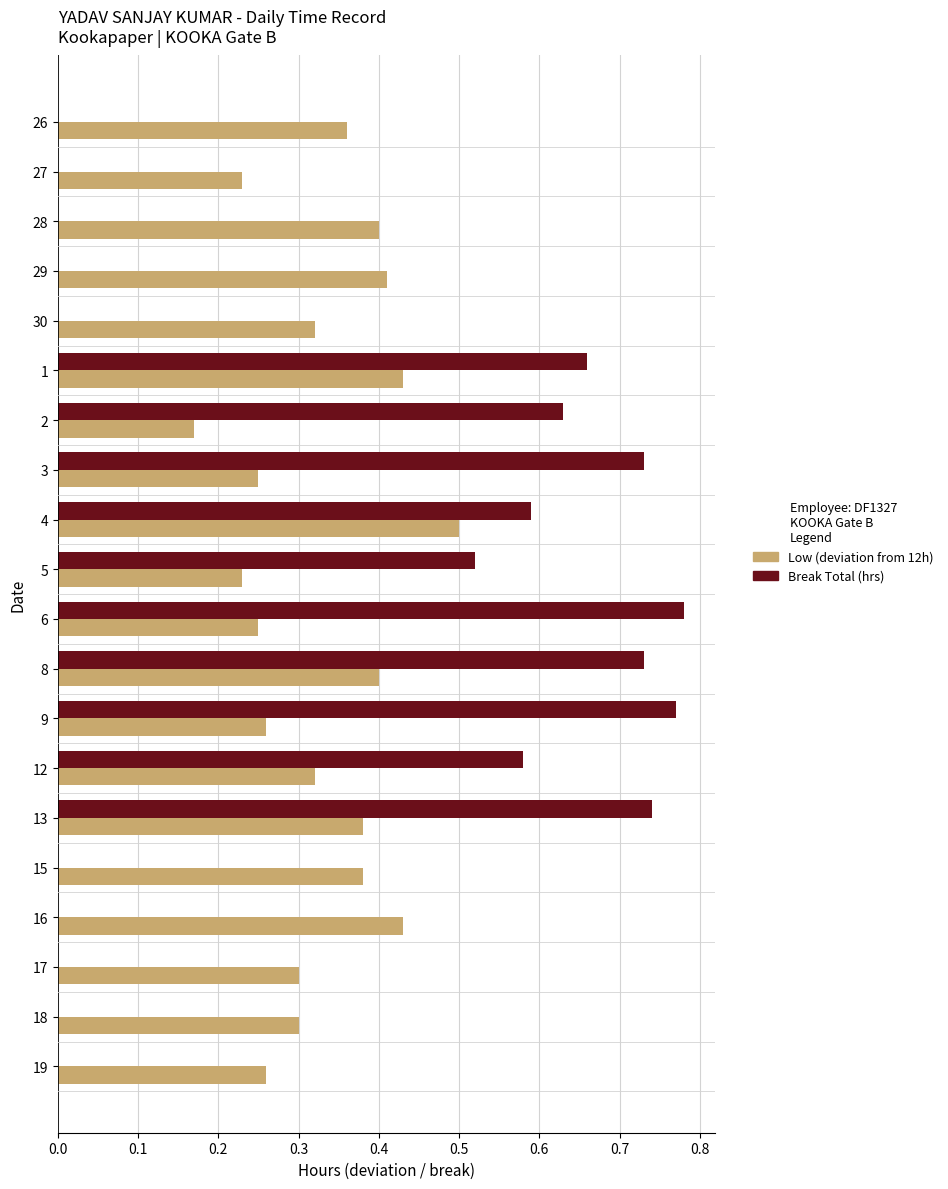

Between 2 and 18, which series saw the biggest shift?

Break Total (hrs)